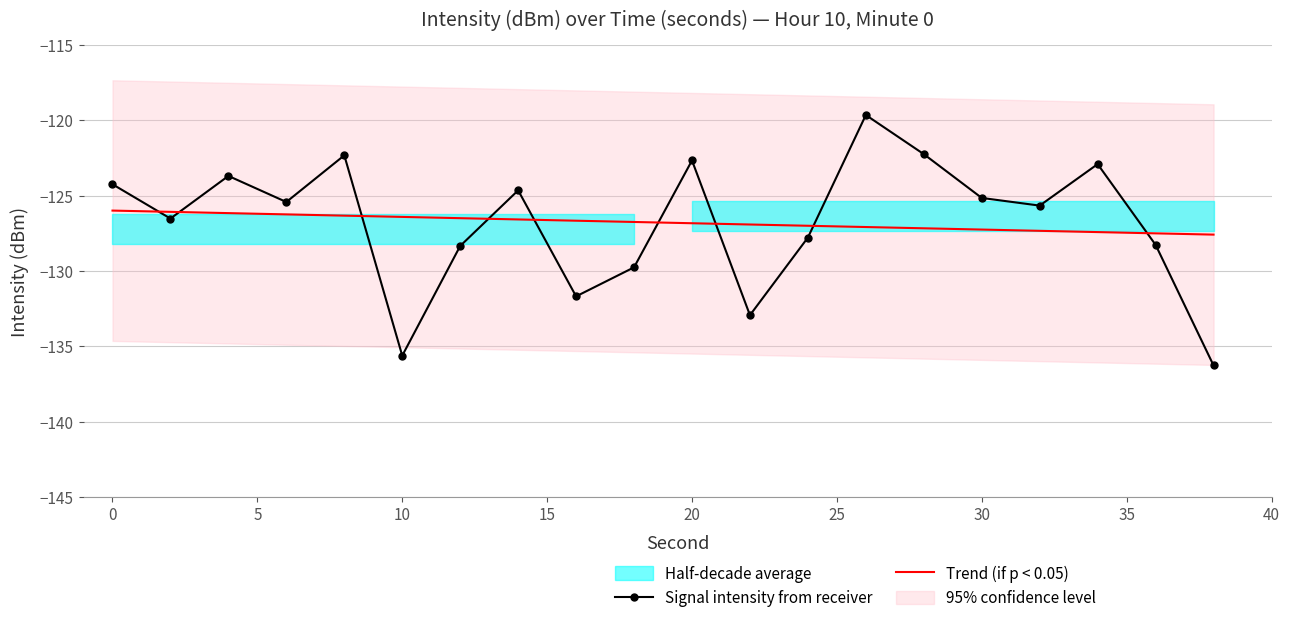

How many values are below -125?

12